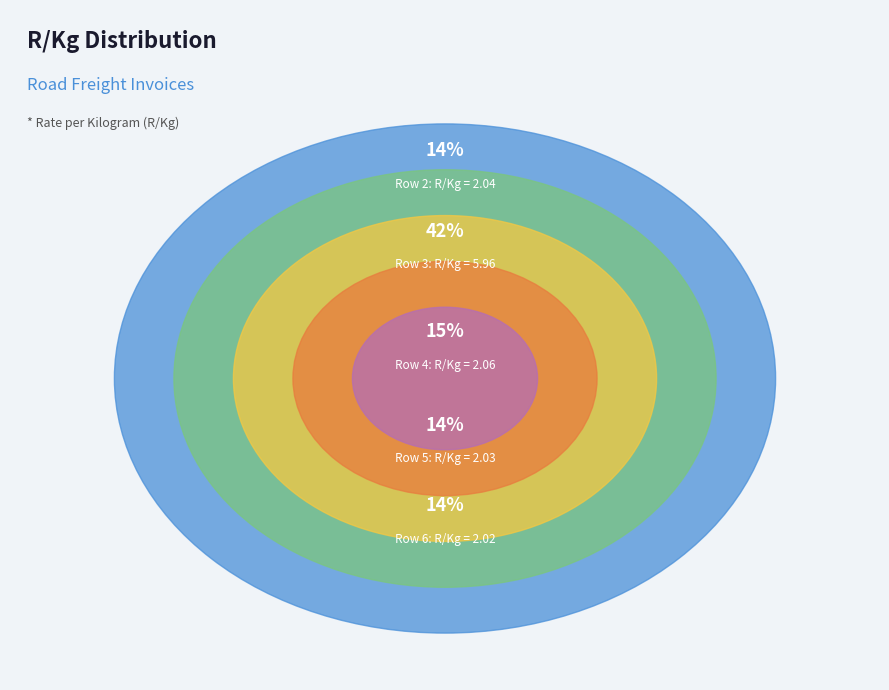

Which slice is the smallest?

Row 6